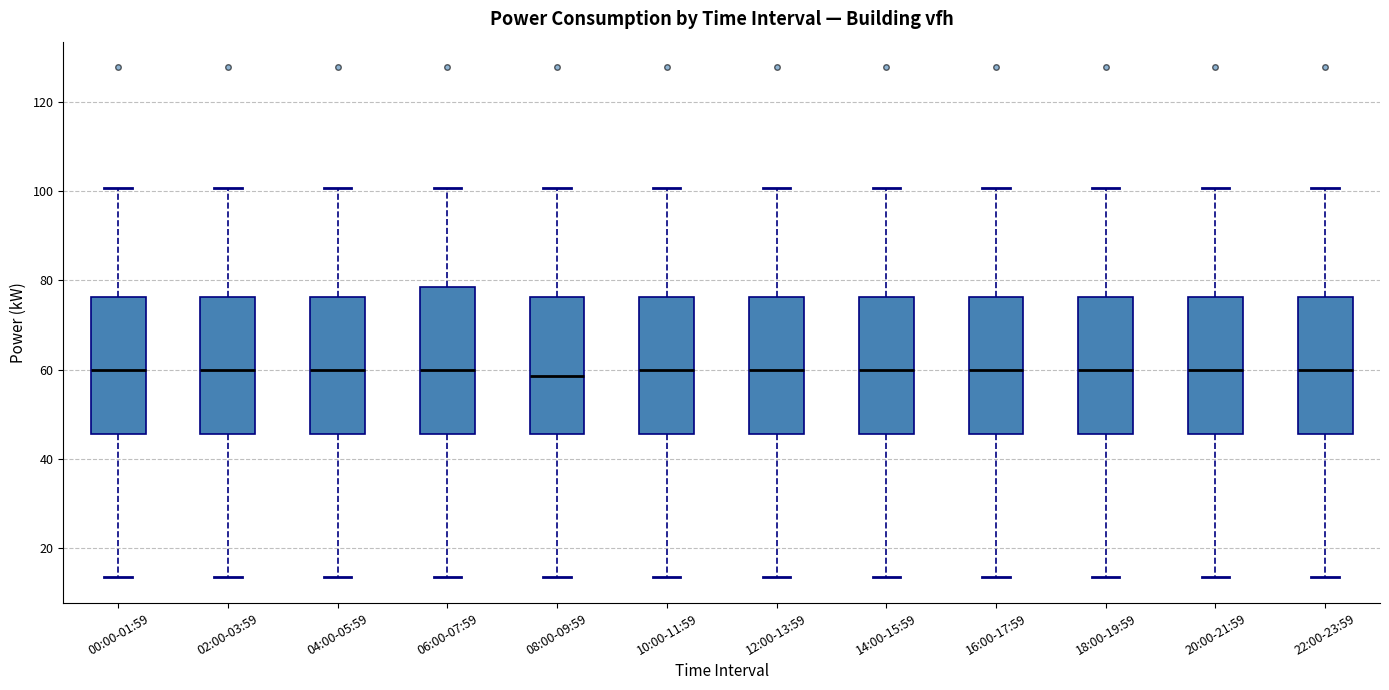

Reading left to right, transcribe this box plot: for each box, give where its median line is, the range the box spans, and where its two whiskers end, as read against the y-axis. The values are not printed on the chart, so give them approximately, as read against the axis.

00:00-01:59: median 60, box 46 to 76, whiskers 14 to 100
02:00-03:59: median 60, box 46 to 76, whiskers 14 to 100
04:00-05:59: median 60, box 46 to 76, whiskers 14 to 100
06:00-07:59: median 60, box 46 to 78, whiskers 14 to 100
08:00-09:59: median 58, box 46 to 76, whiskers 14 to 100
10:00-11:59: median 60, box 46 to 76, whiskers 14 to 100
12:00-13:59: median 60, box 46 to 76, whiskers 14 to 100
14:00-15:59: median 60, box 46 to 76, whiskers 14 to 100
16:00-17:59: median 60, box 46 to 76, whiskers 14 to 100
18:00-19:59: median 60, box 46 to 76, whiskers 14 to 100
20:00-21:59: median 60, box 46 to 76, whiskers 14 to 100
22:00-23:59: median 60, box 46 to 76, whiskers 14 to 100